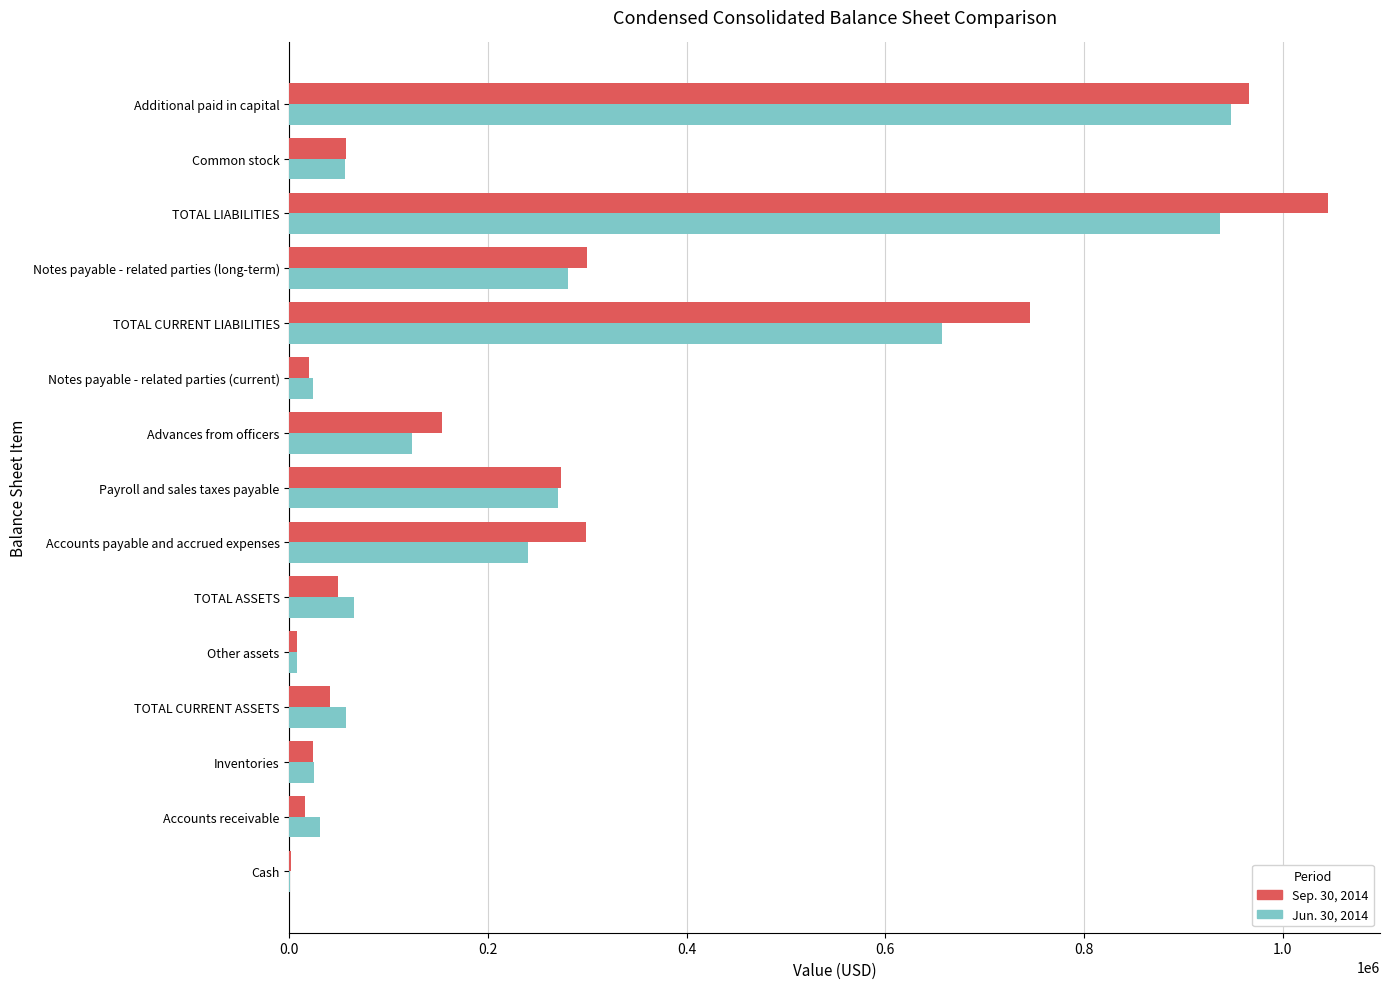

True or false: Sep. 30, 2014 has a value of 373896 at Payroll and sales taxes payable.

False